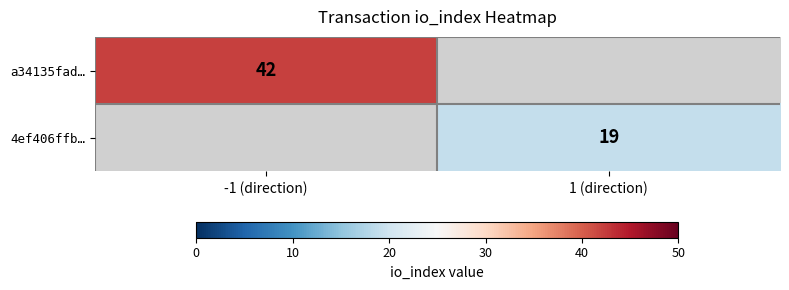

True or false: 4ef406ffb… has a value of 19 at 1 (direction).

True